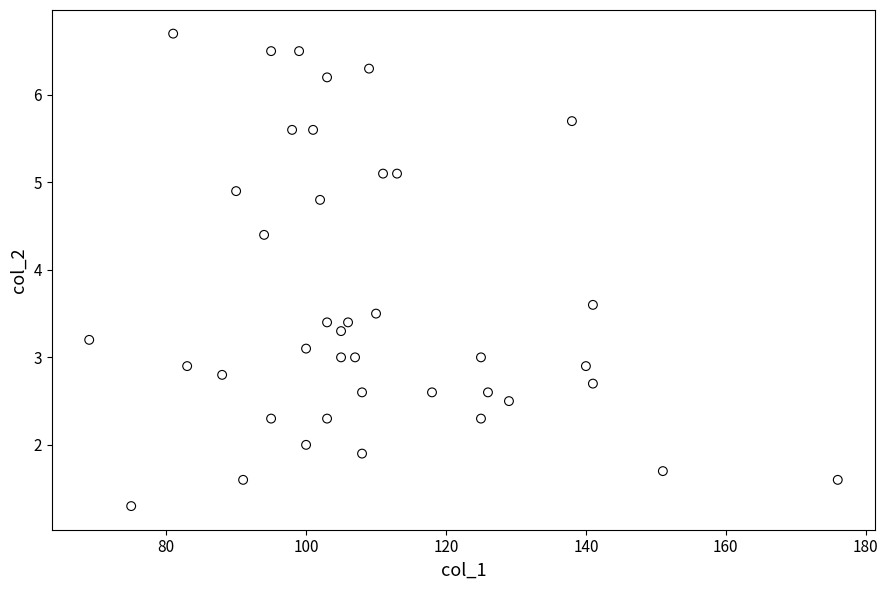

What is the range of Y values (max minus min)?

5.4